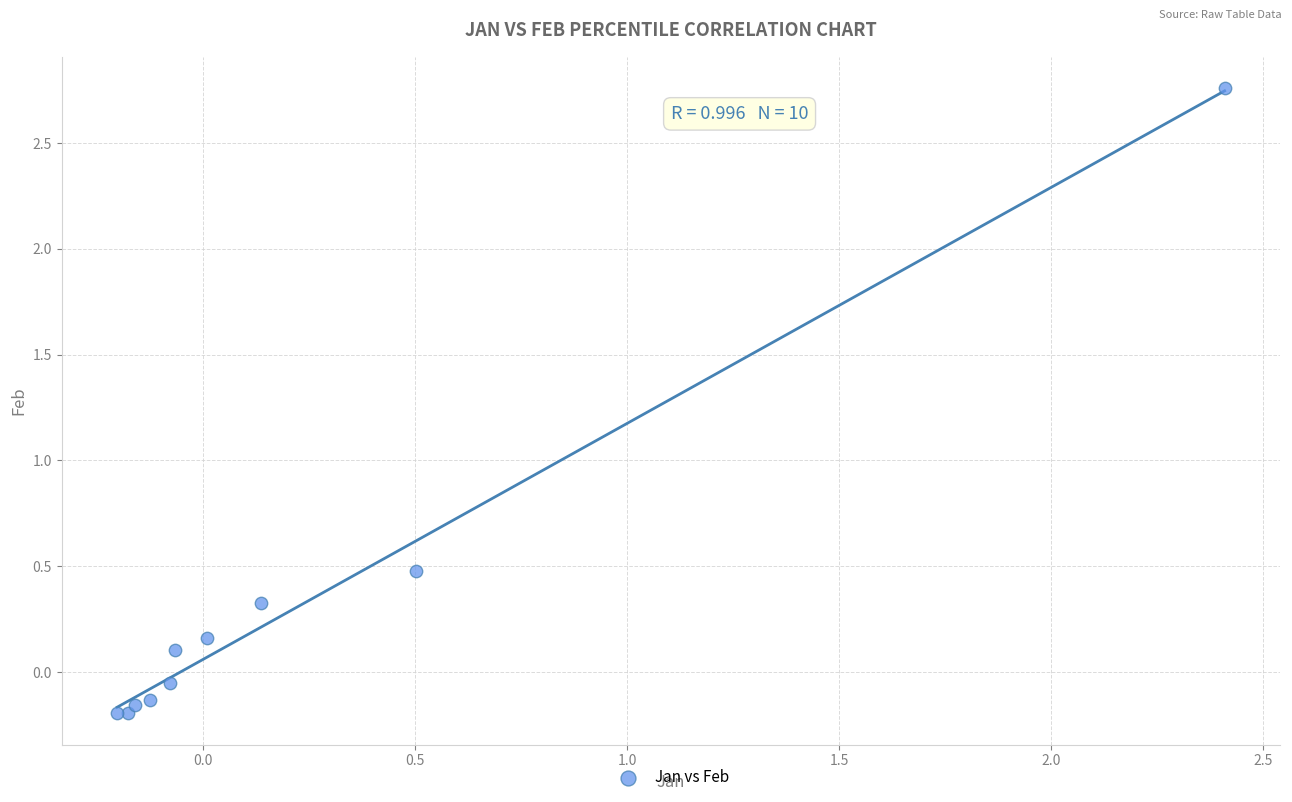

What Y value in the scatter plot is closest to 1?

0.5